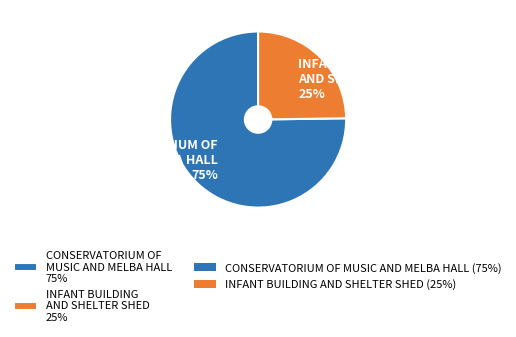

To the nearest percent, what is the average slice percentage?

50%